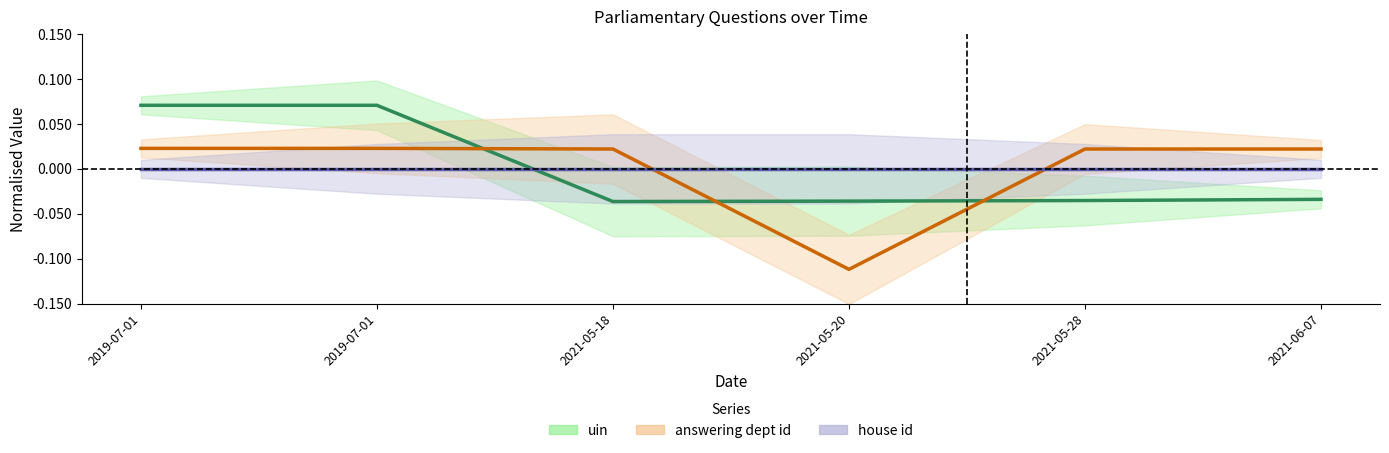

What is the label of the 5th point from the right?

2019-07-01